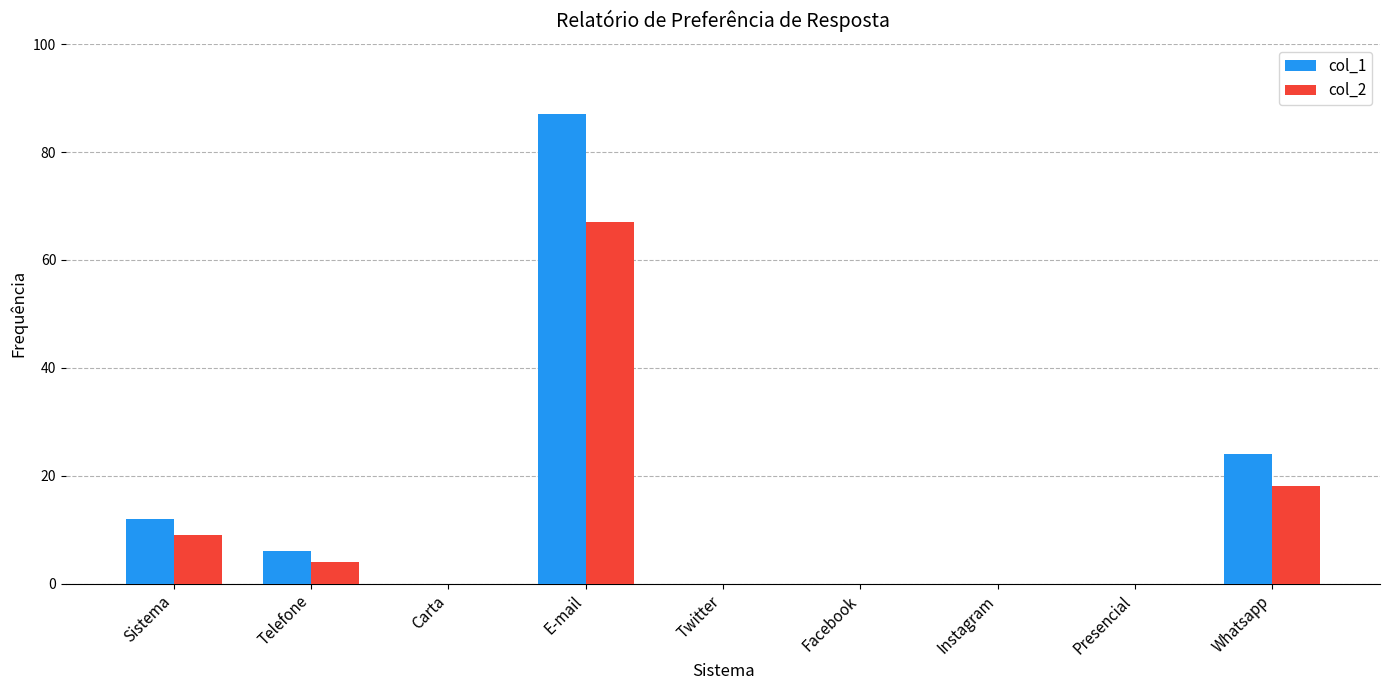

What is the maximum value for col_2?

67